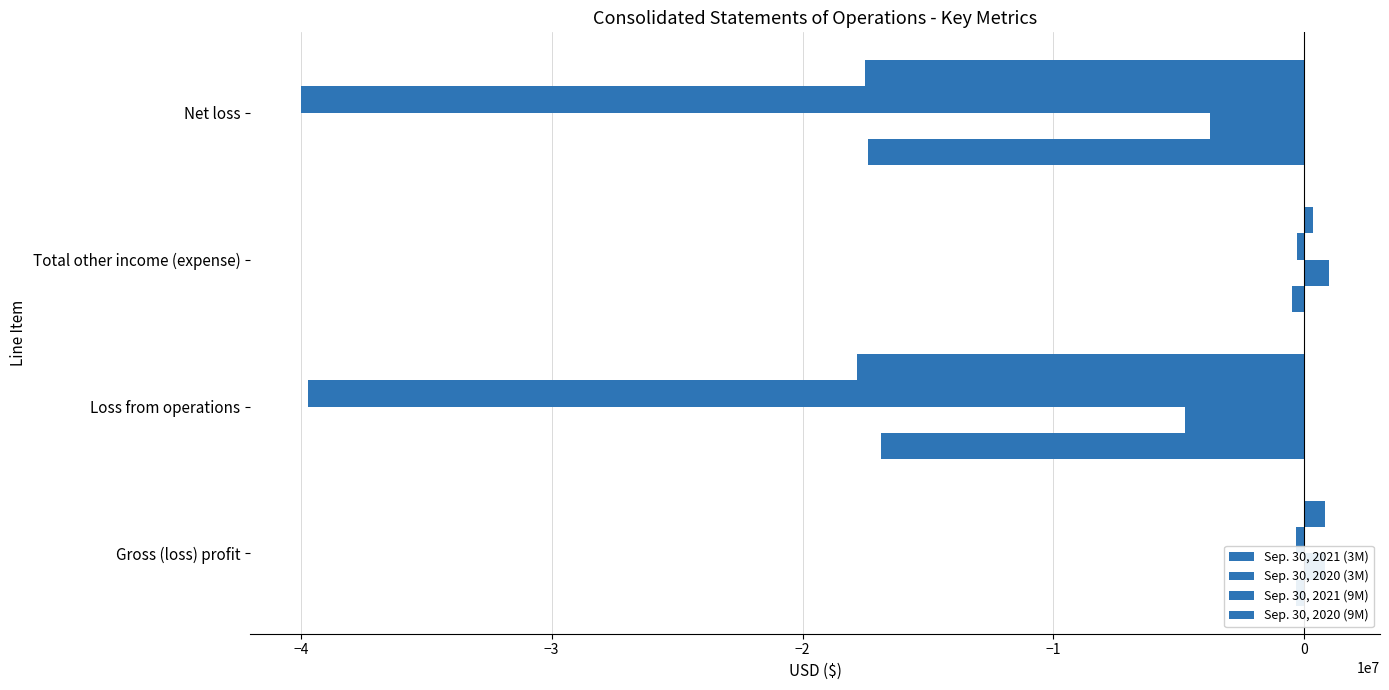

What is the lowest value of the Sep. 30, 2020 (9M) series?

-17843000